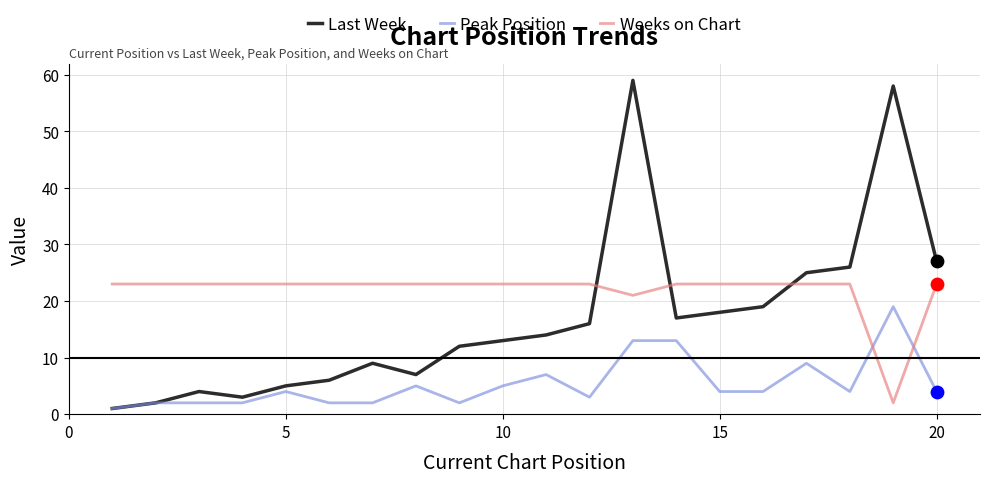

How many times do Weeks on Chart and Peak Position cross each other?

2